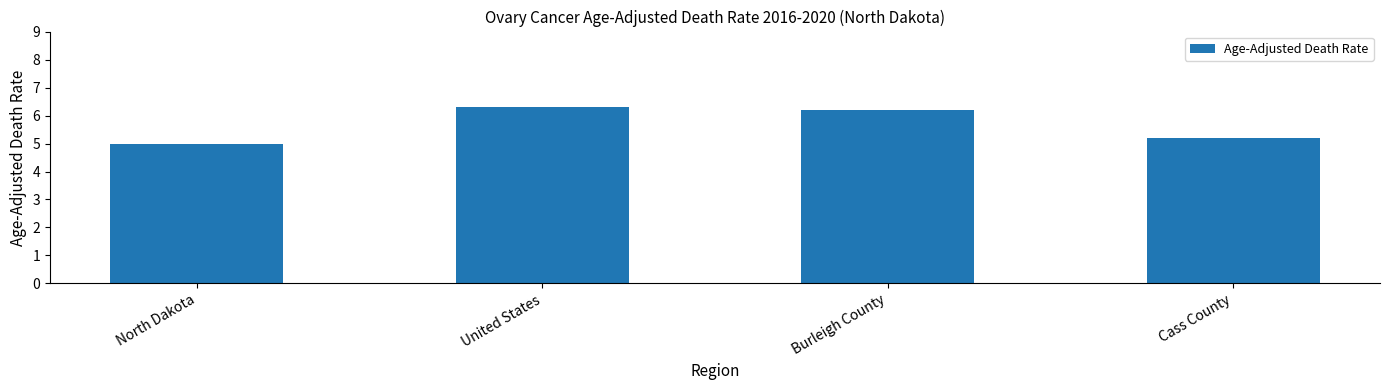

What is the change in value from North Dakota to Cass County?

+0.2